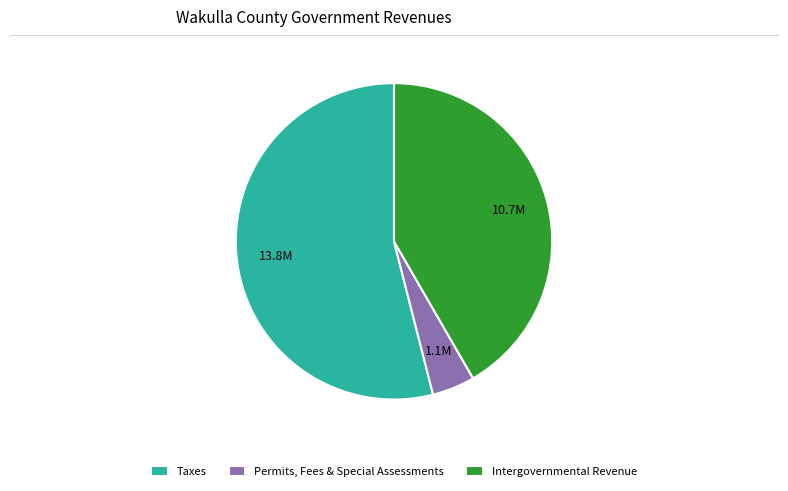

Do Intergovernmental Revenue and Taxes together represent more than half of the pie?

Yes